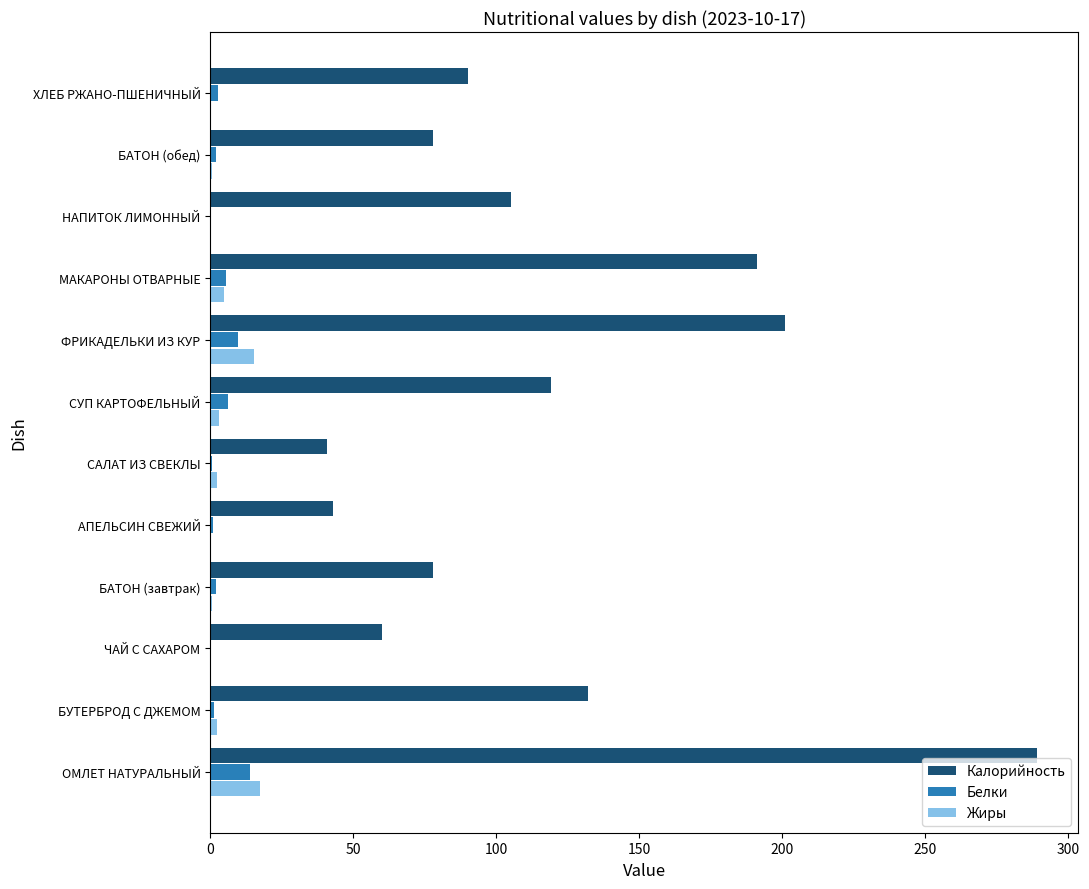

Between САЛАТ ИЗ СВЕКЛЫ and НАПИТОК ЛИМОННЫЙ, which series saw the biggest shift?

Калорийность